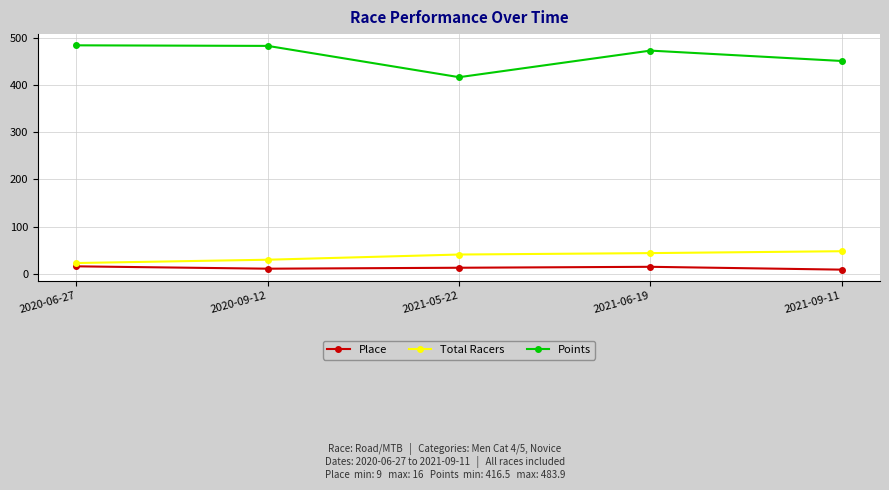

What is the total value across all series at 2020-06-27?

522.9